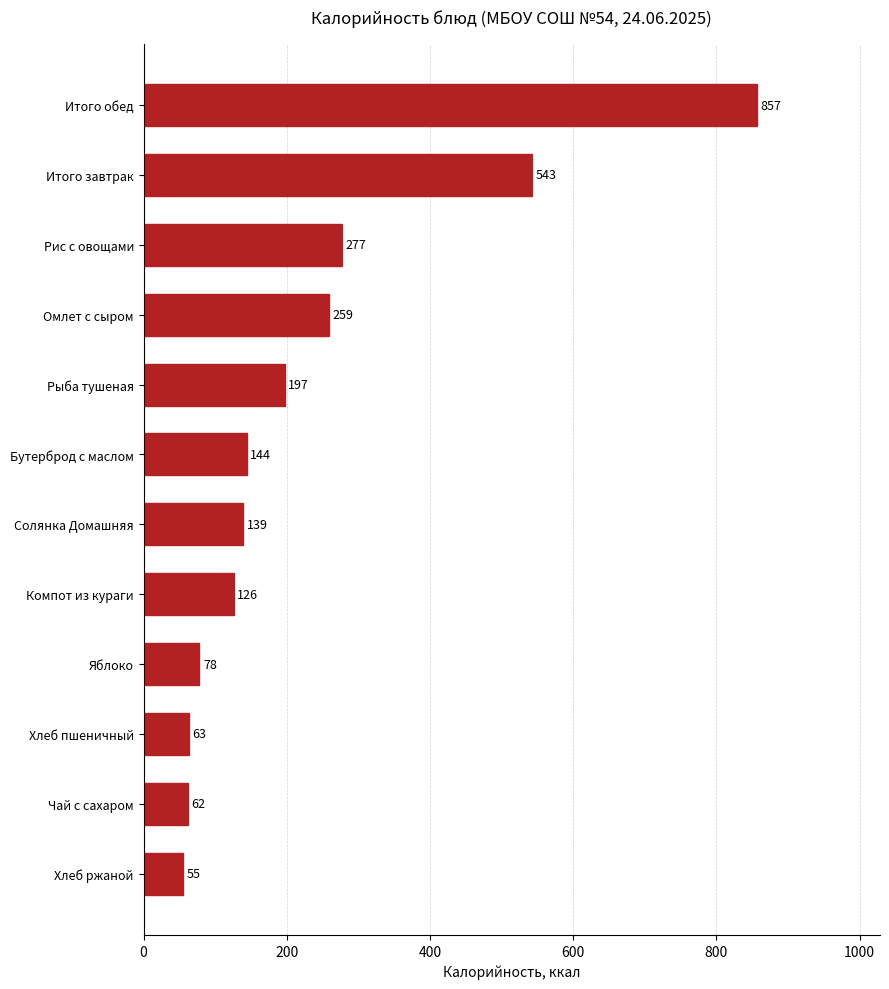

What is the minimum value shown in the chart?

55